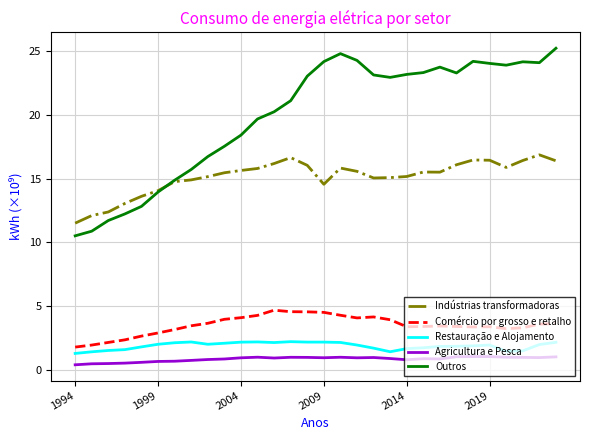

Rank the series by their maximum value, from highest to lowest.

Outros, Indústrias transformadoras, Comércio por grosso e retalho, Restauração e Alojamento, Agricultura e Pesca